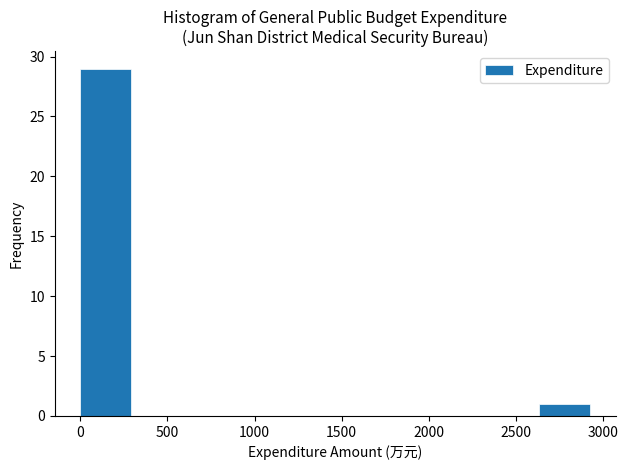

What is the height of the bar covering 0 to 300 on the x-axis? Neither the bar edges nor the heights are printed on the chart, so give them approximately, as read against the axes.

29